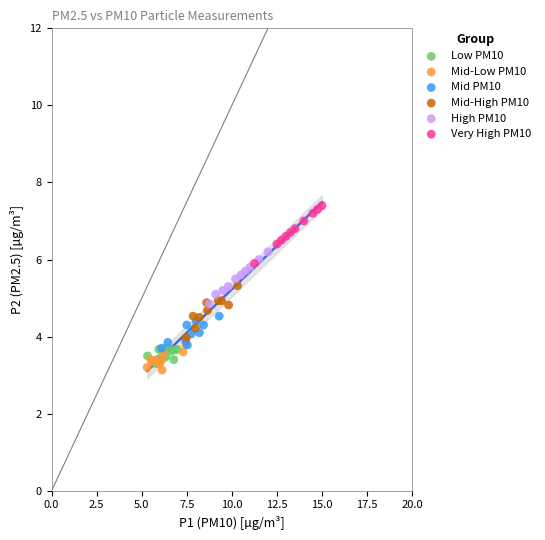

Which series reaches the maximum Y coordinate?

Very High PM10